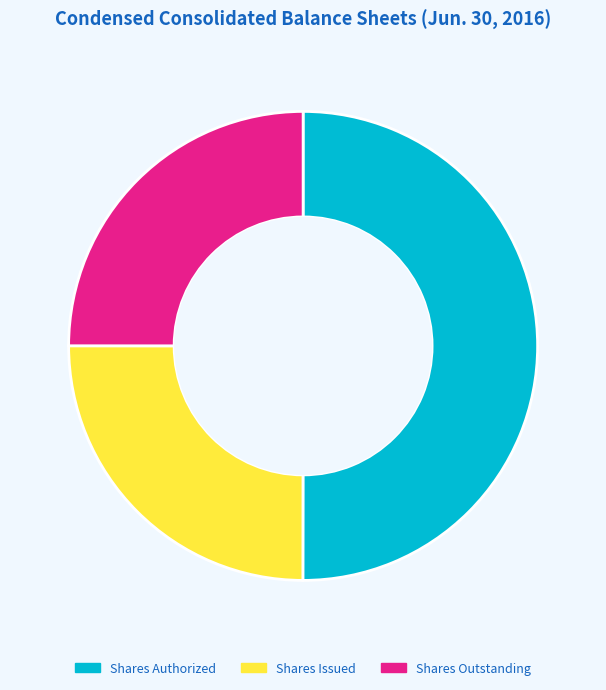

Which slice represents more than half of the pie?

Shares Authorized